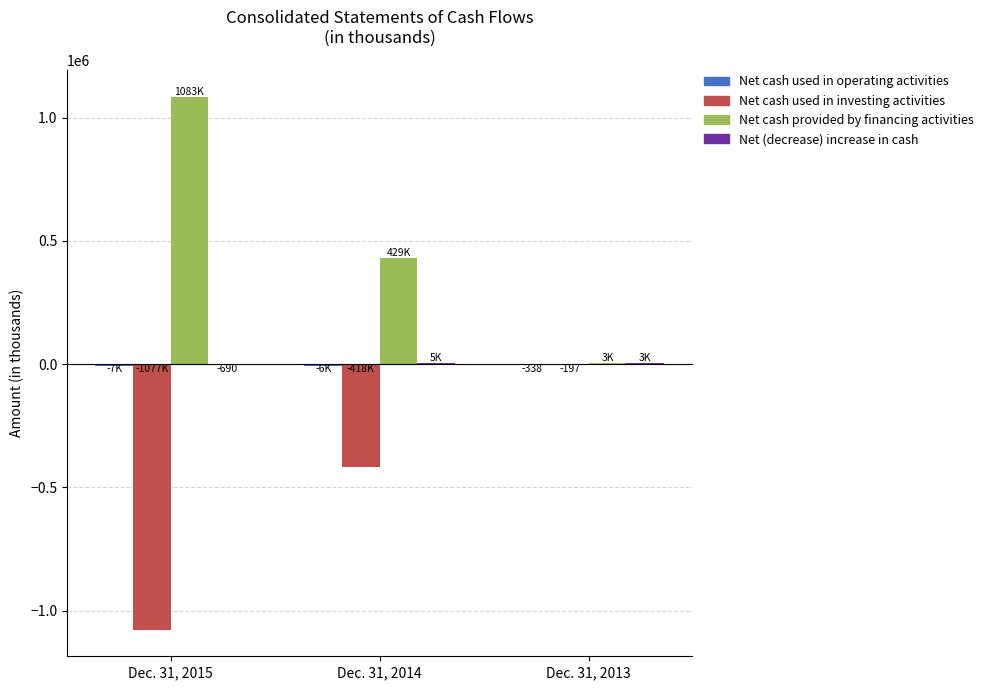

Which series has the largest total across all categories?

Net cash provided by financing activities